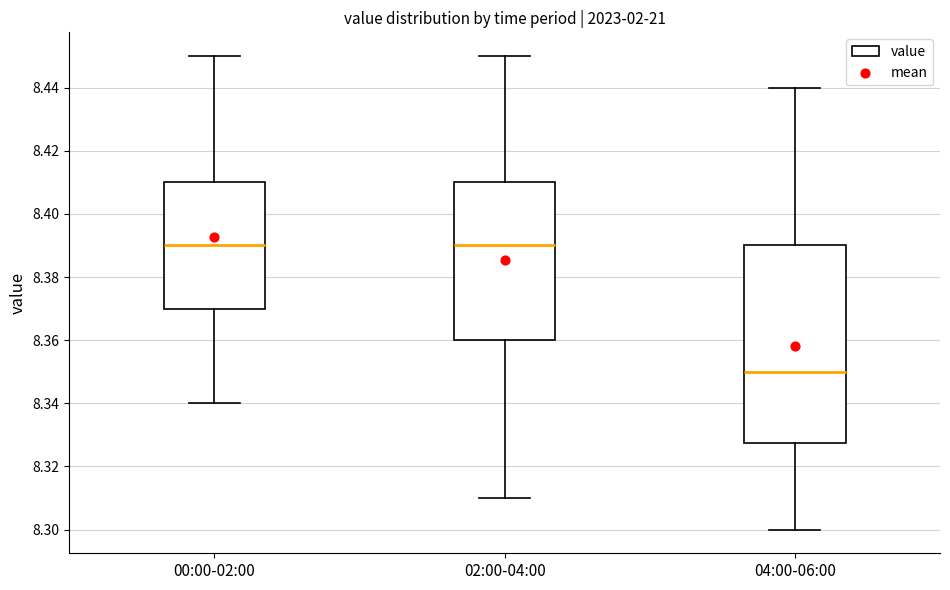

Reading left to right, transcribe this box plot: for each box, give where its median line is, the range the box spans, and where its two whiskers end, as read against the y-axis. The values are not printed on the chart, so give them approximately, as read against the axis.

00:00-02:00: median 8.390, box 8.370 to 8.410, whiskers 8.340 to 8.450
02:00-04:00: median 8.390, box 8.360 to 8.410, whiskers 8.310 to 8.450
04:00-06:00: median 8.350, box 8.328 to 8.390, whiskers 8.300 to 8.440